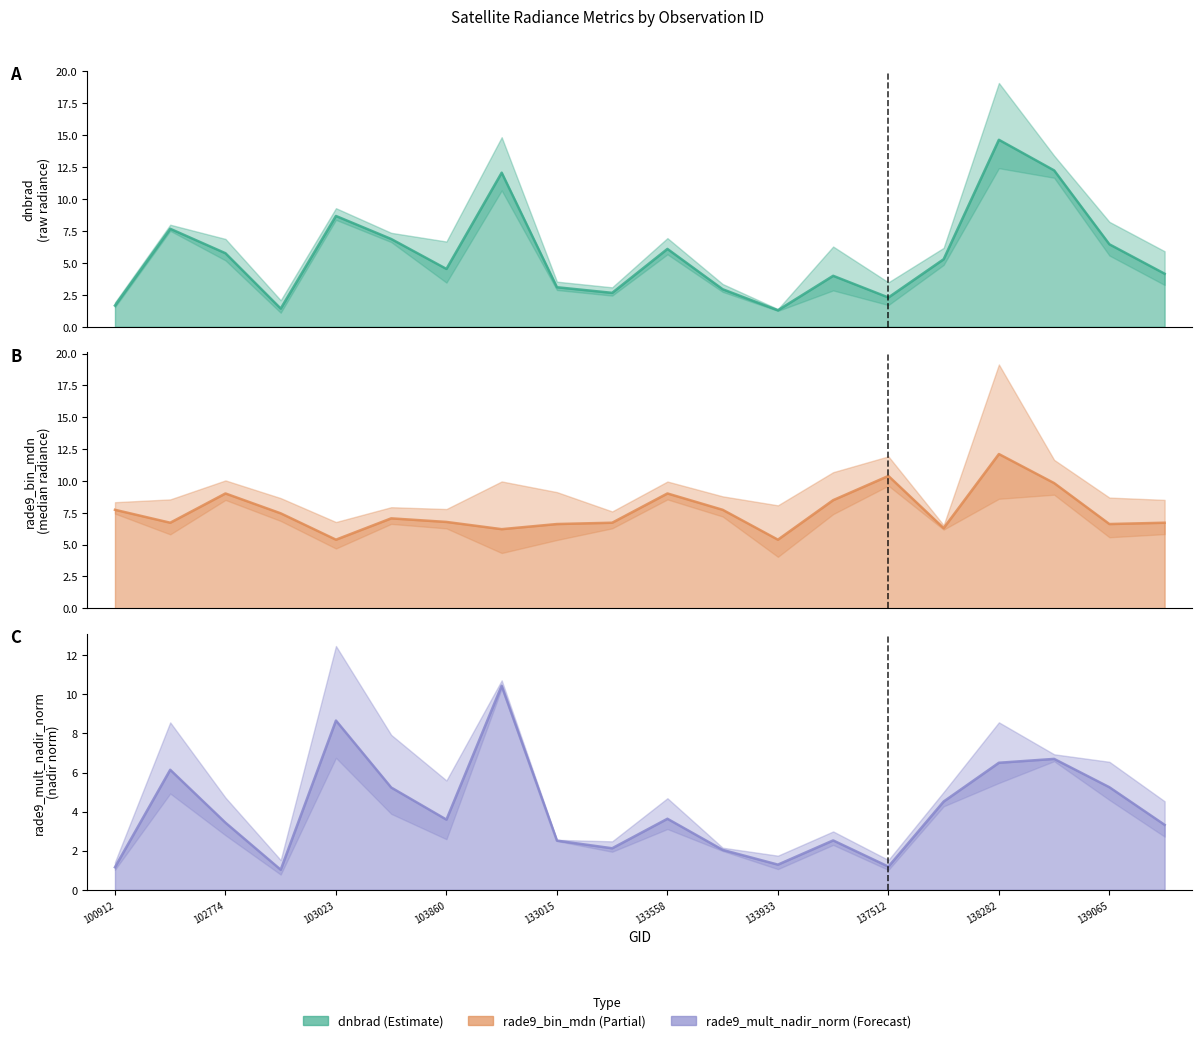

How many data points does each series have?

20